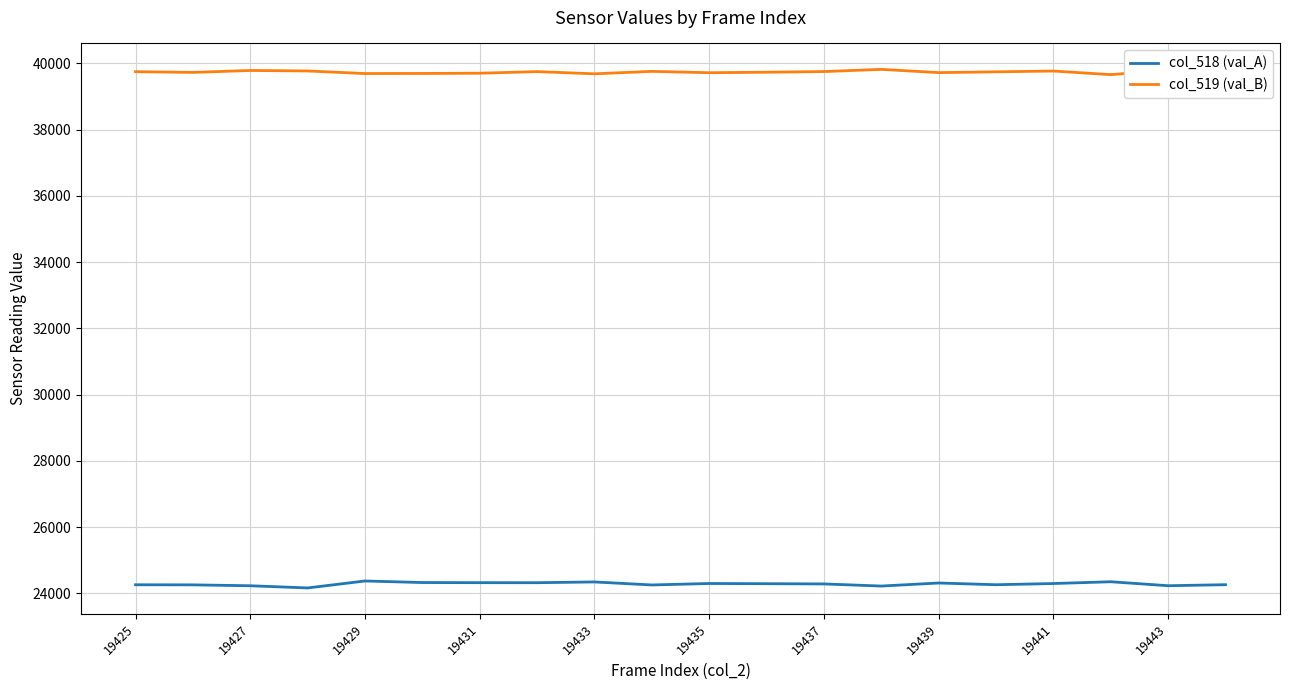

What is the smallest value displayed?

24165